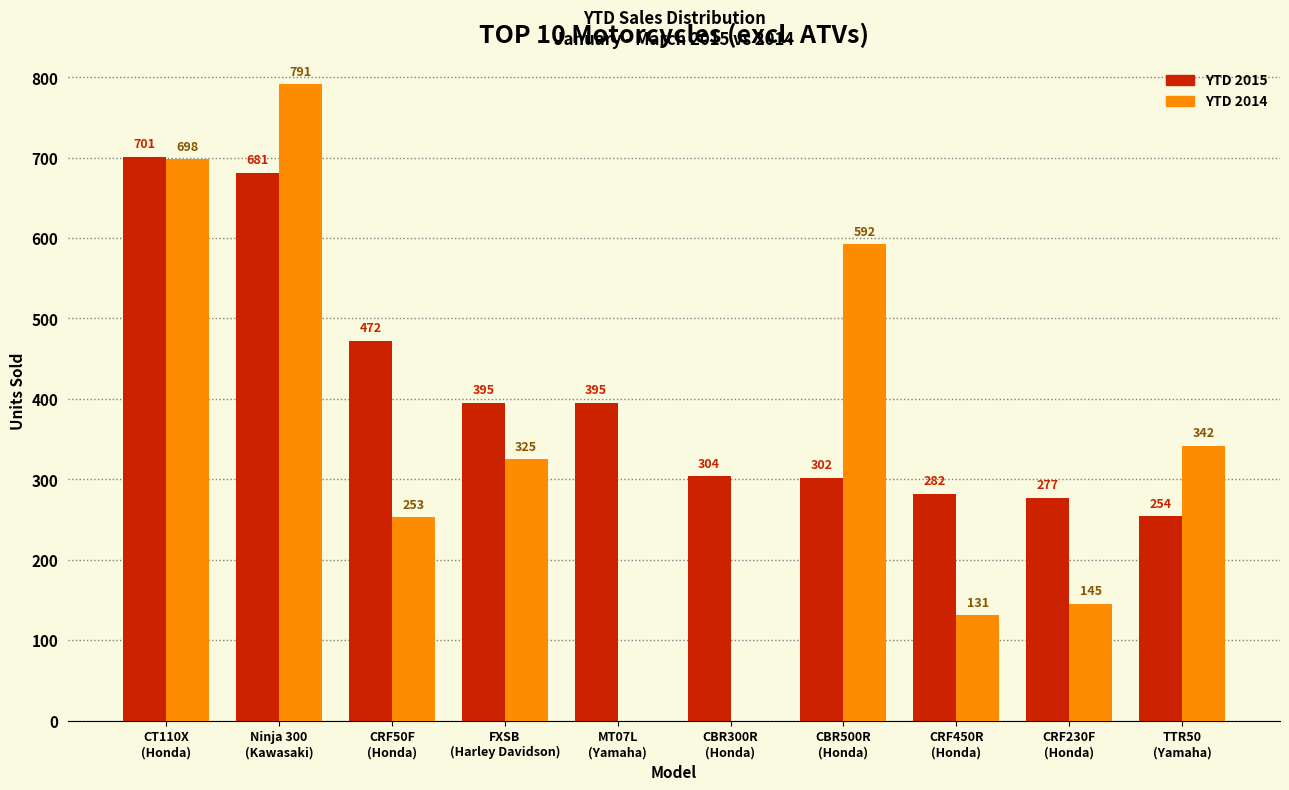

Which series has the largest total across all categories?

YTD 2015